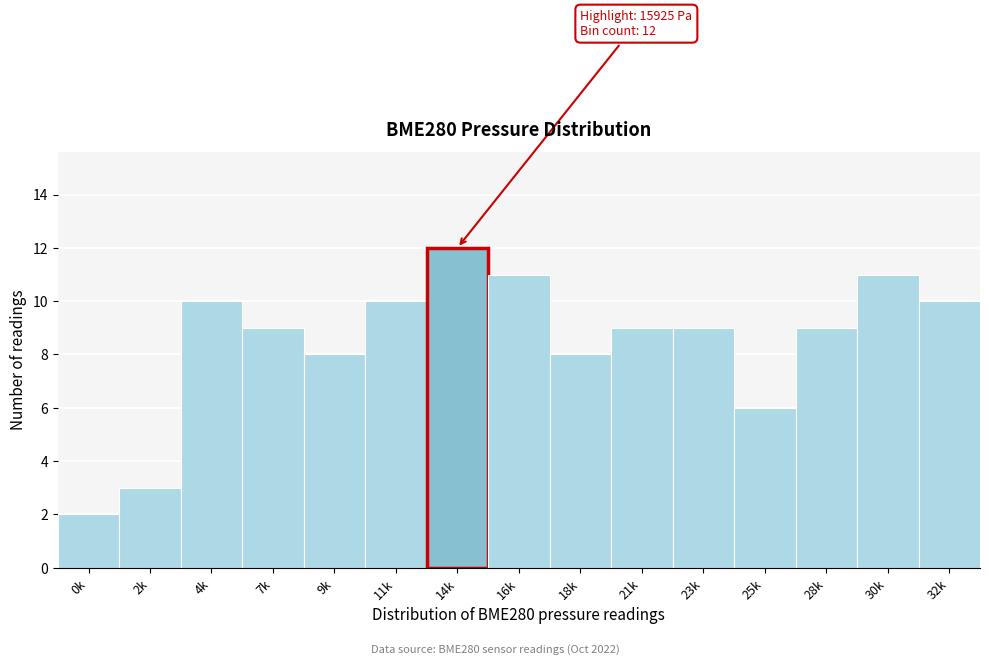

Reading right to left, list all the values displayed in this chart.

32k=10	30k=11	28k=9	25k=6	23k=9	21k=9	18k=8	16k=11	14k=12	11k=10	9k=8	7k=9	4k=10	2k=3	0k=2